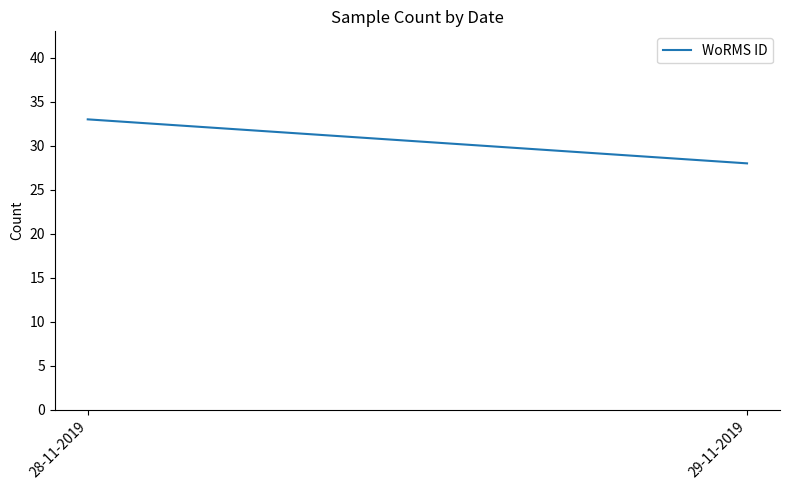

What is the ratio of the value at 29-11-2019 to the value at 28-11-2019?

0.8